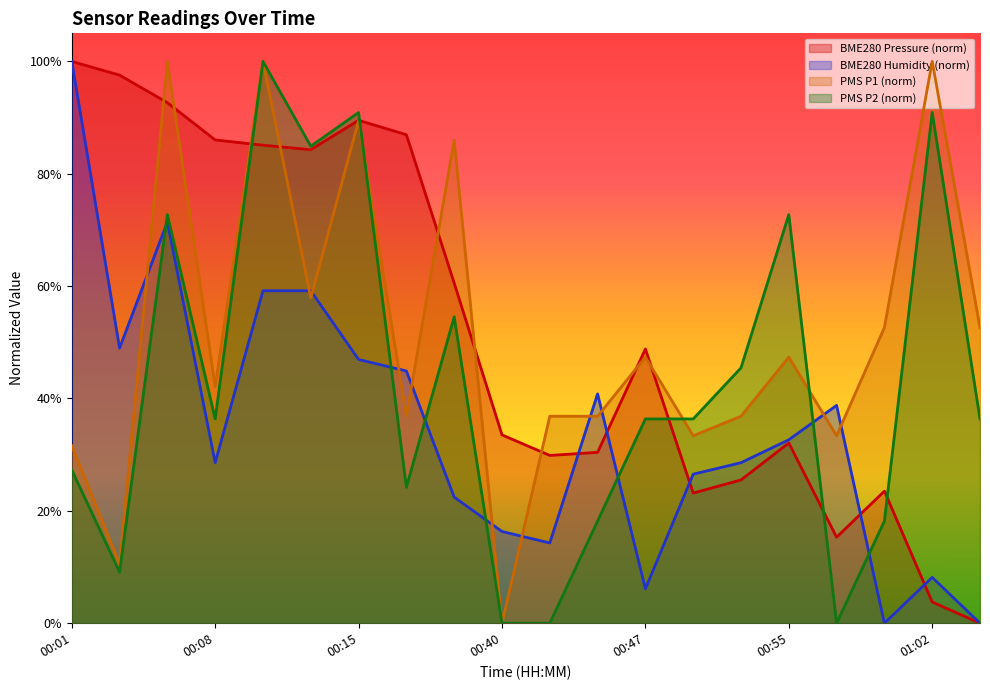

What is the average value of the PMS_P2 series?

0.4